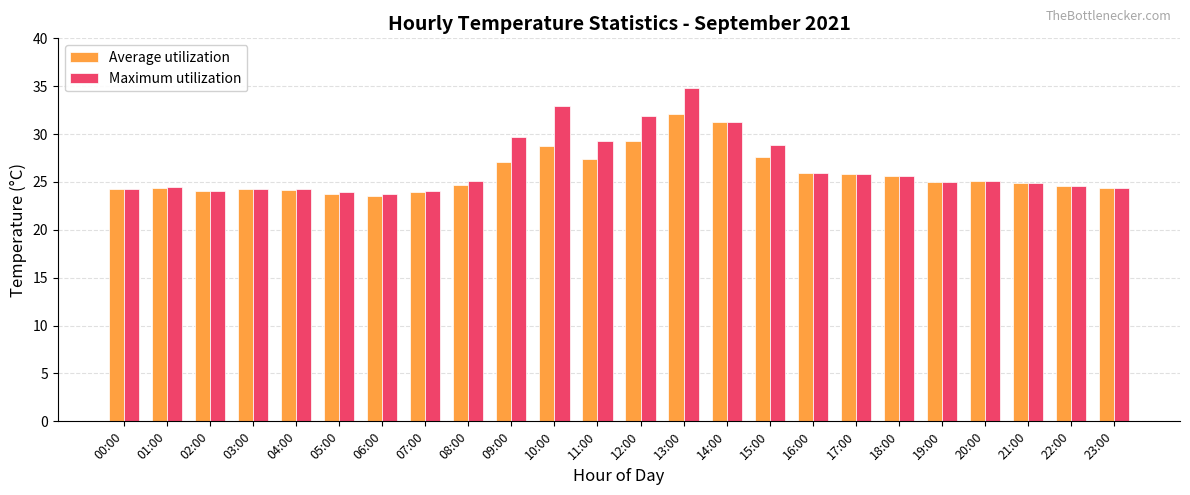

How many groups of bars are there?

24